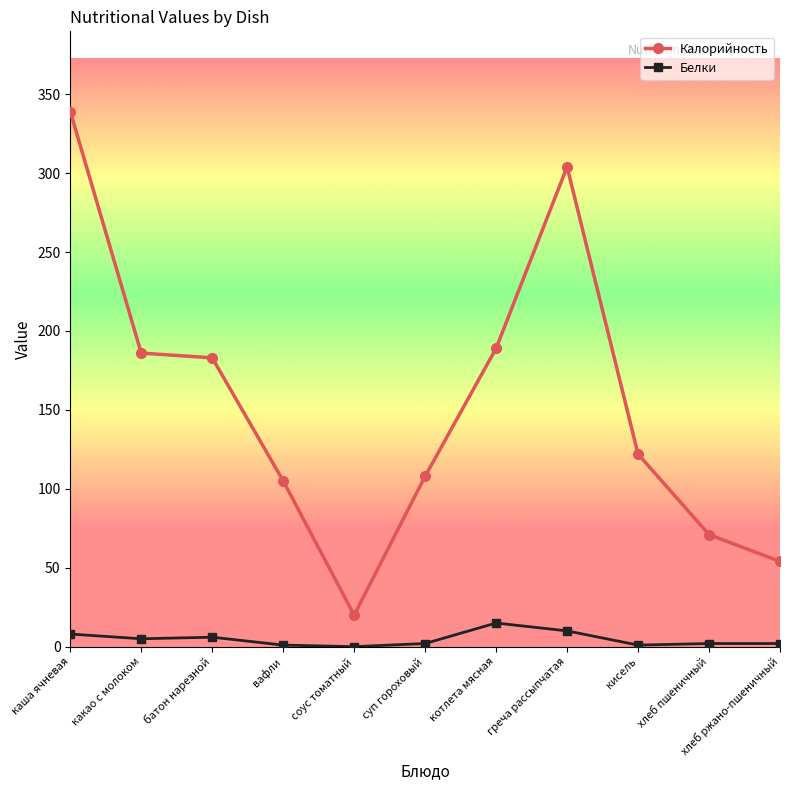

What is the difference between the maximum and minimum values in the Калорийность series?

319